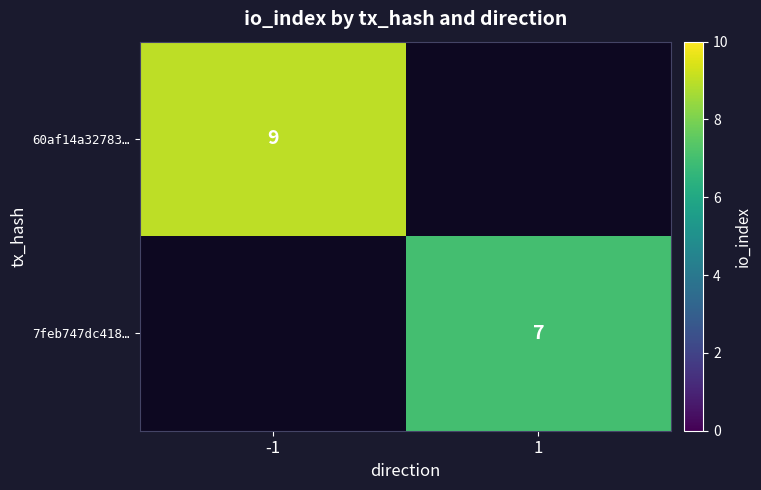

True or false: 7feb747dc418… has a value of 7 at 1.

True